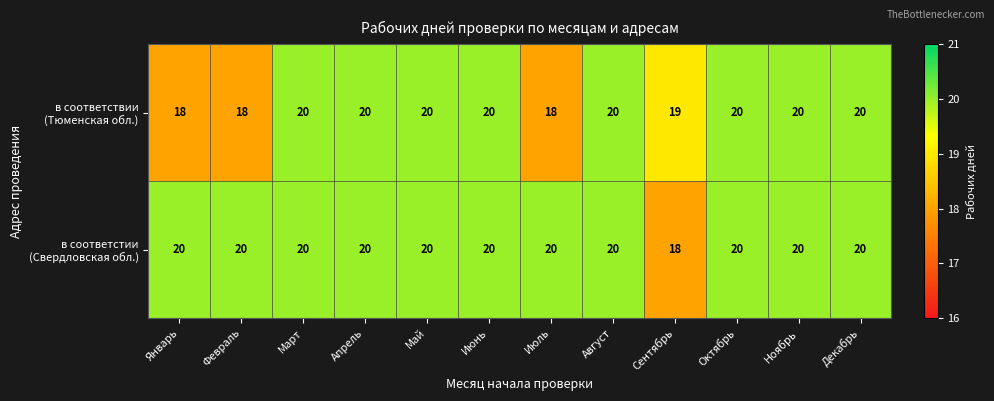

What is the maximum value shown in the chart?

20